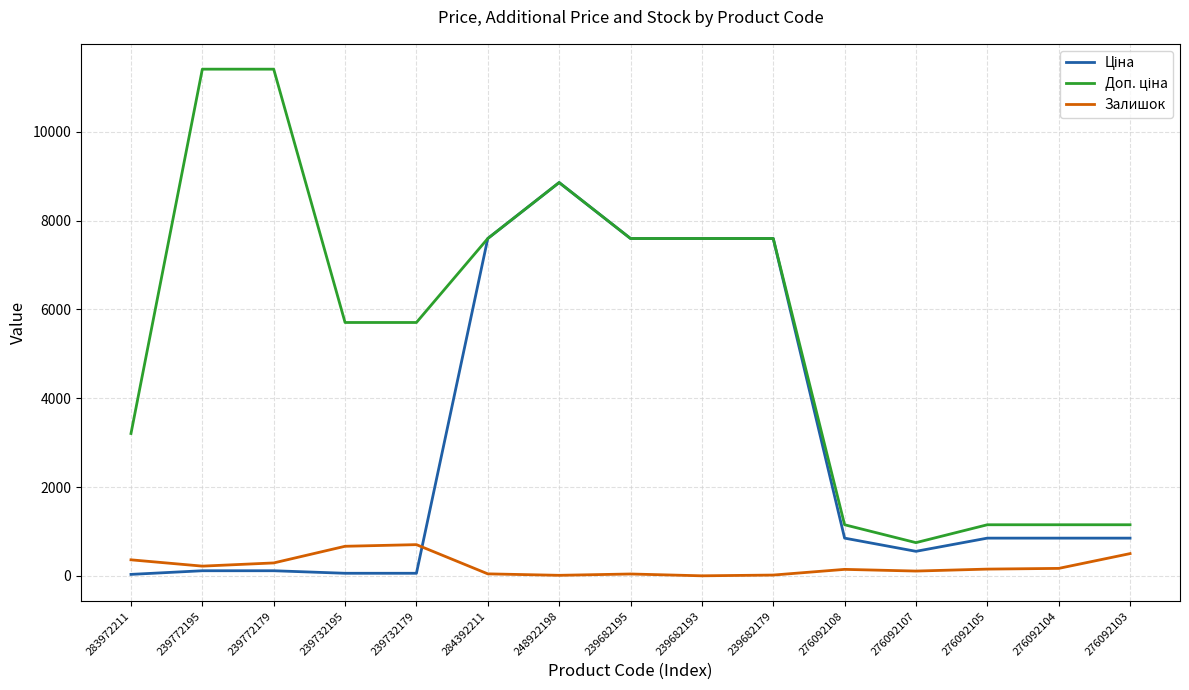

What is the maximum value shown in the chart?

11410.0